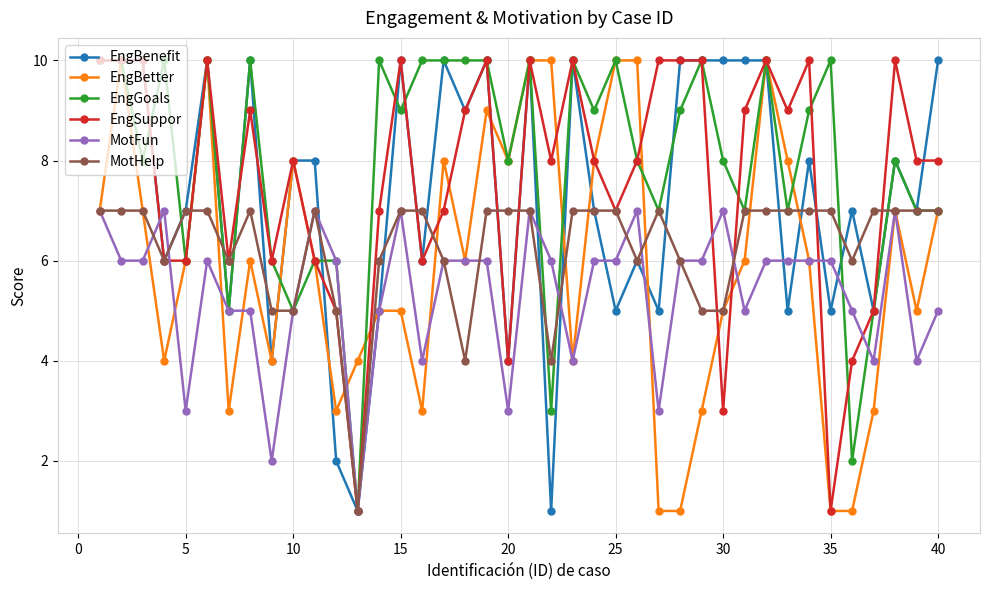

At how many categories does at least one series exceed 1?

40